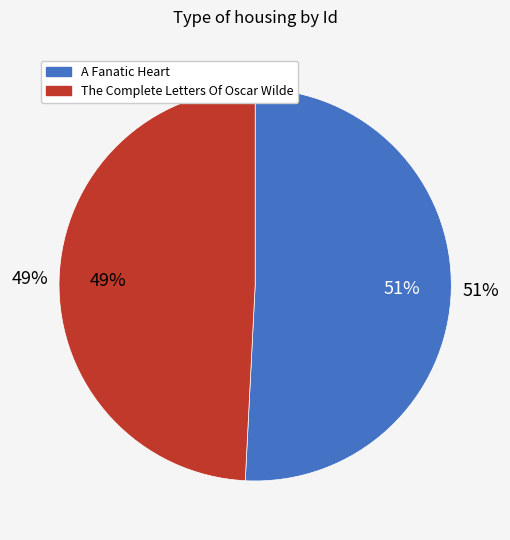

Which slice is the largest?

A Fanatic Heart